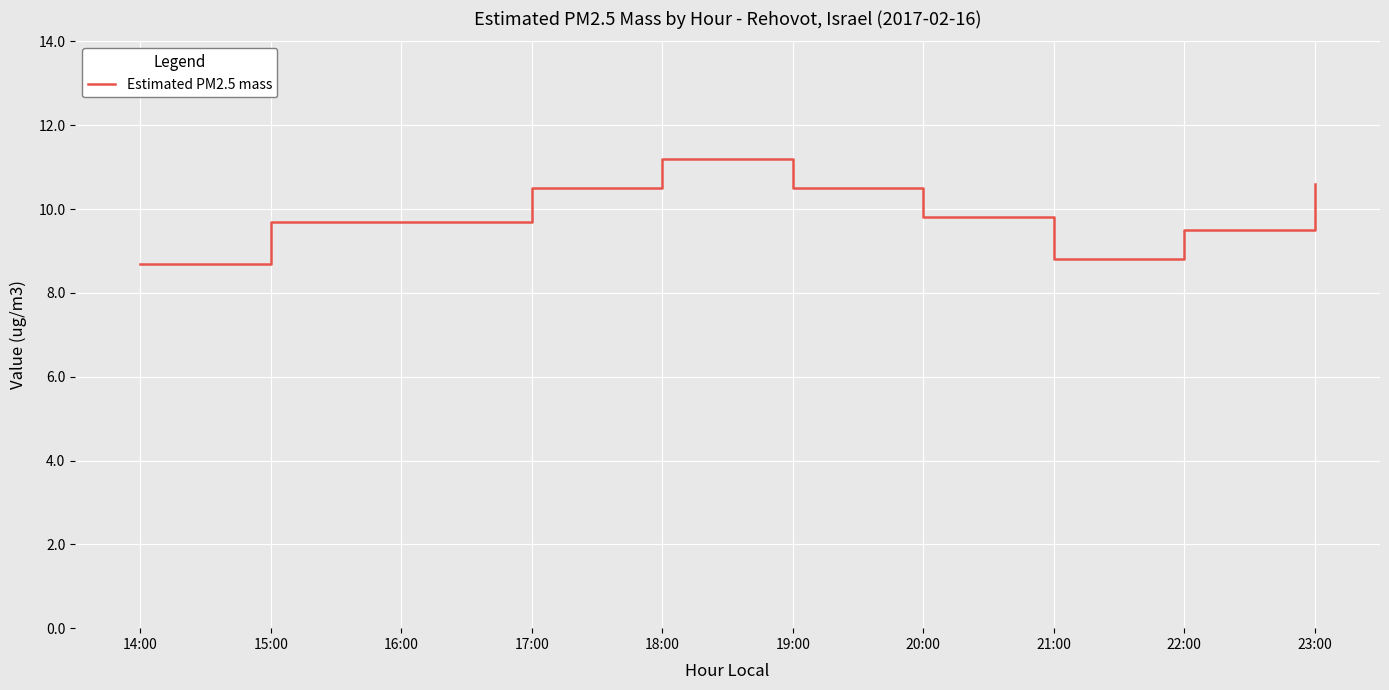

Between 17:00 and 18:00, which is larger?

18:00